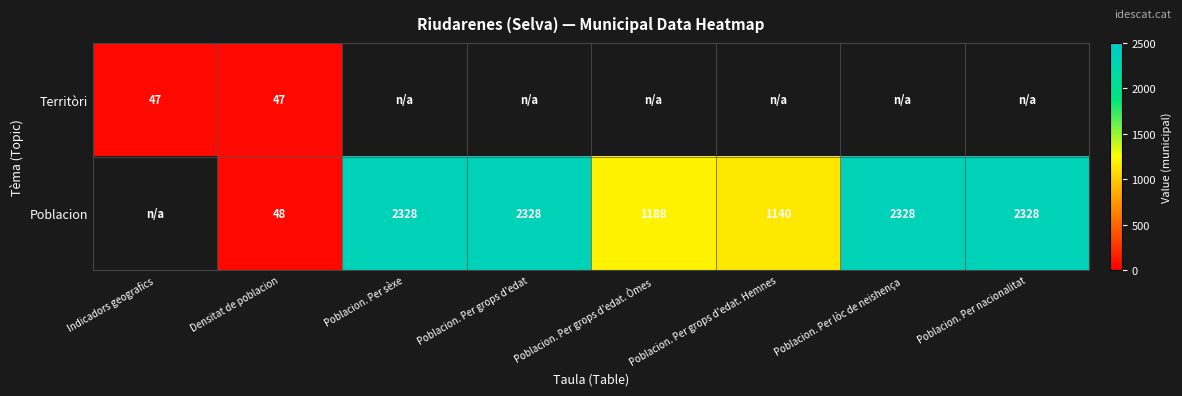

True or false: Poblacion has a value of 2328 at Poblacion. Per lòc de neishença.

True